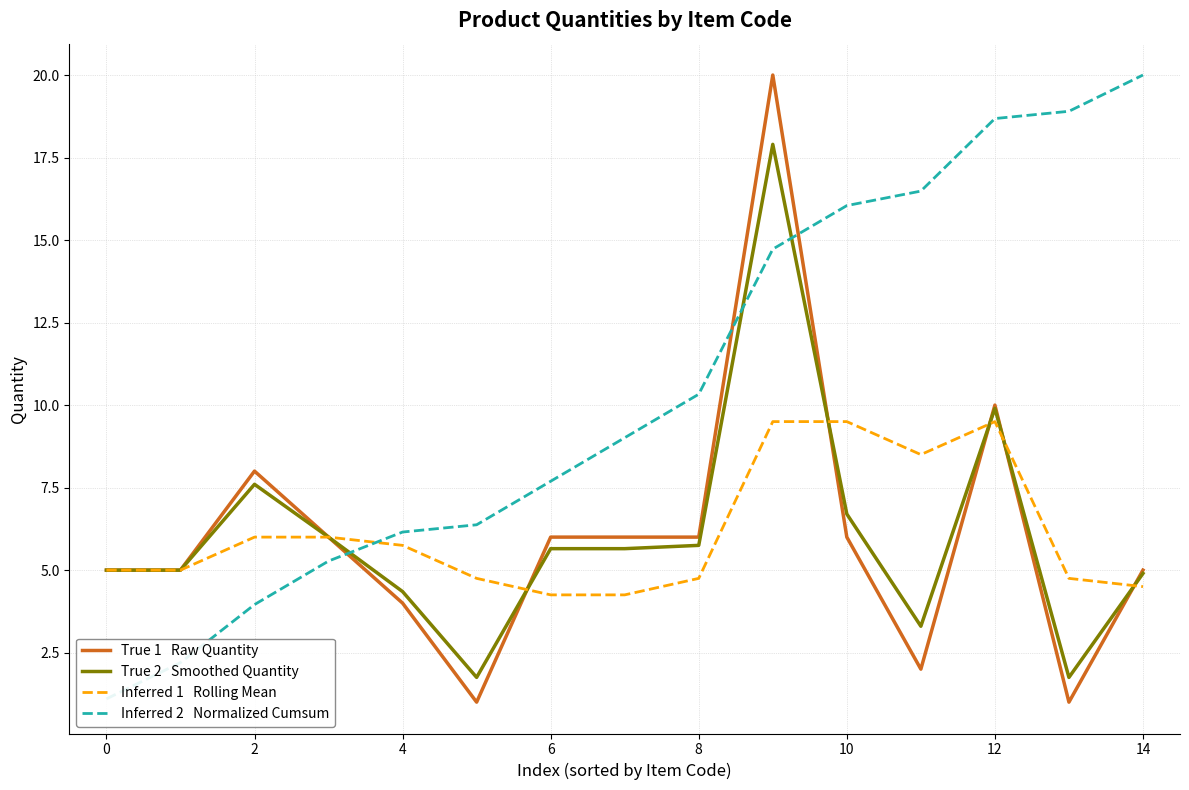

True or false: Inferred 2   Normalized Cumsum has a value of 17.0 at 8.

False